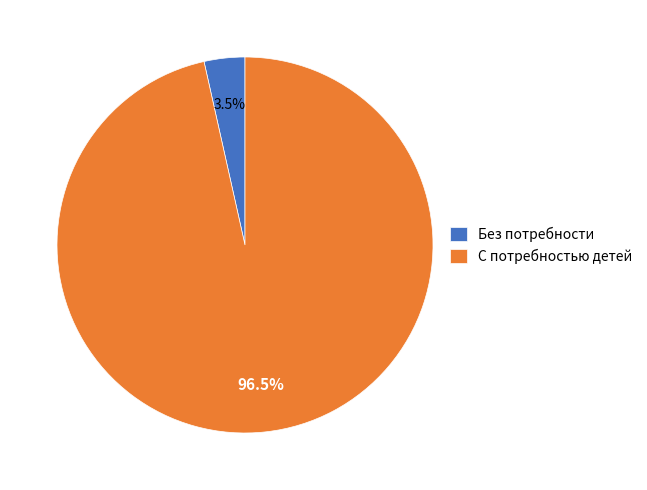

Is there any slice that represents more than half of the pie?

Yes